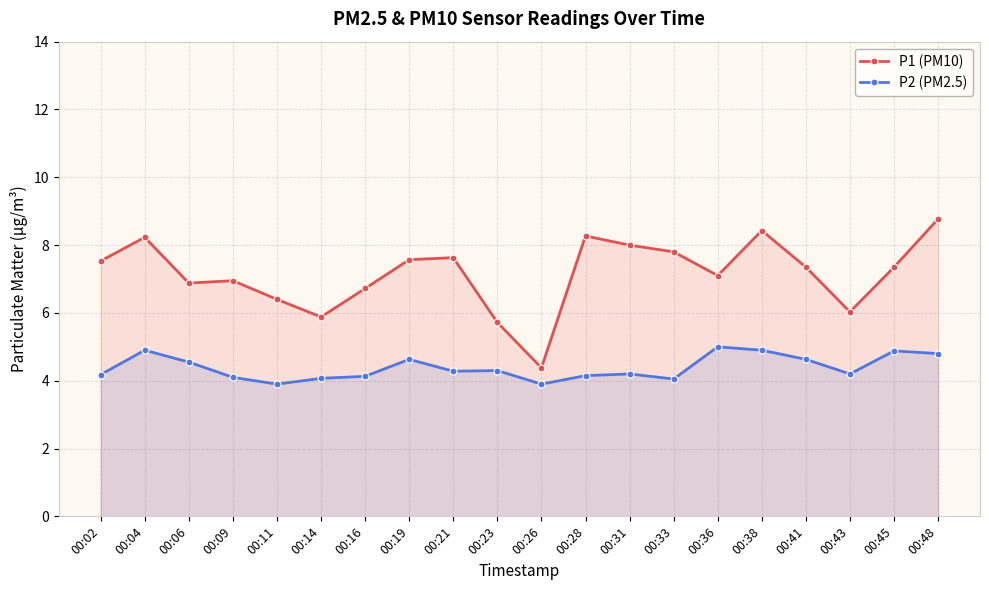

Reading left to right, transcribe all the data shown in this chart.

P1 (PM10): 7.5	8.2	6.9	7.0	6.4	5.9	6.7	7.6	7.6	5.7	4.4	8.3	8.0	7.8	7.1	8.4	7.3	6.0	7.3	8.8
P2 (PM2.5): 4.2	4.9	4.5	4.1	3.9	4.1	4.1	4.6	4.3	4.3	3.9	4.2	4.2	4.0	5.0	4.9	4.6	4.2	4.9	4.8